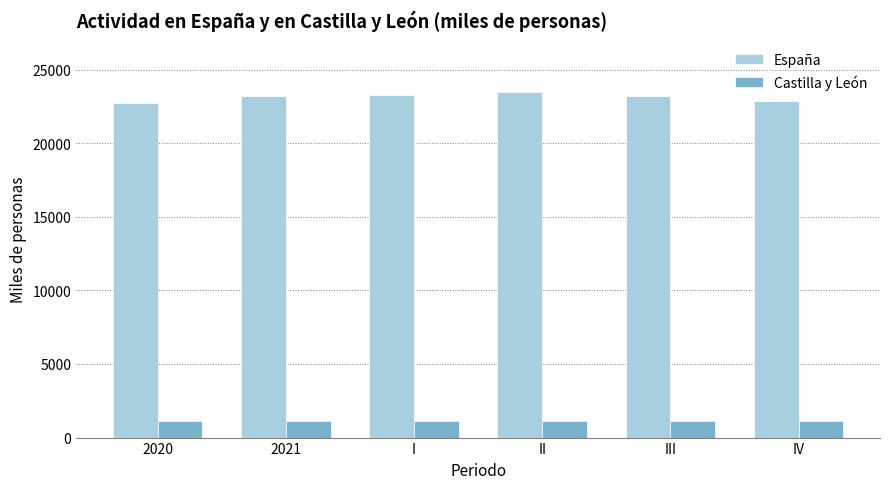

What is the sum of the España values at II and III?

46663.2